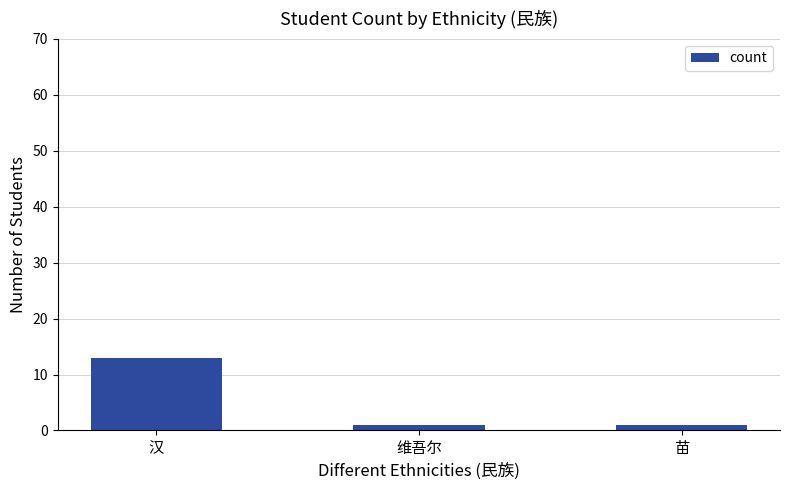

What is the change in value from 汉 to 维吾尔?

-12